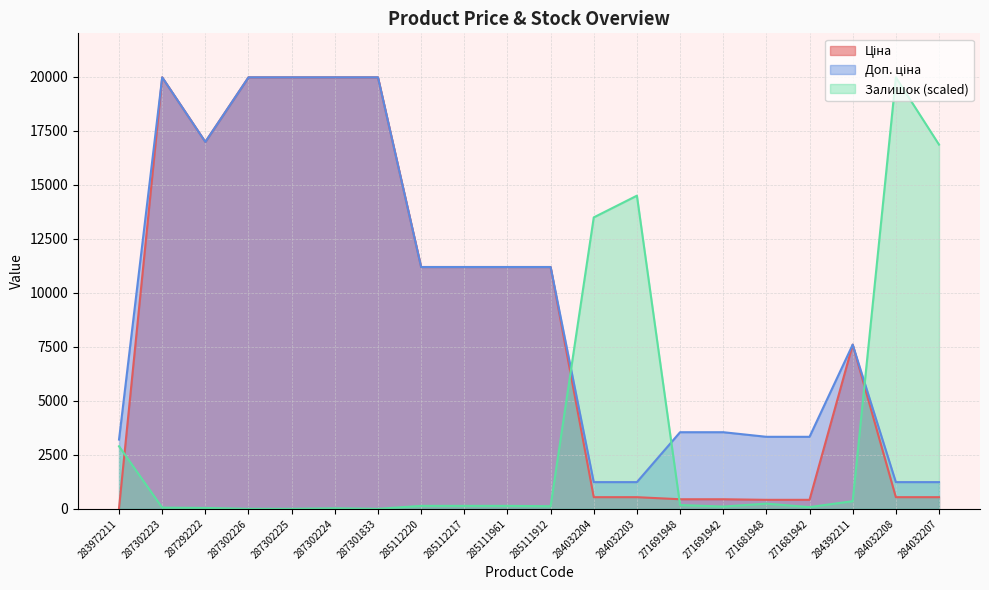

What is the total value across all series at 284032207?

18626.9